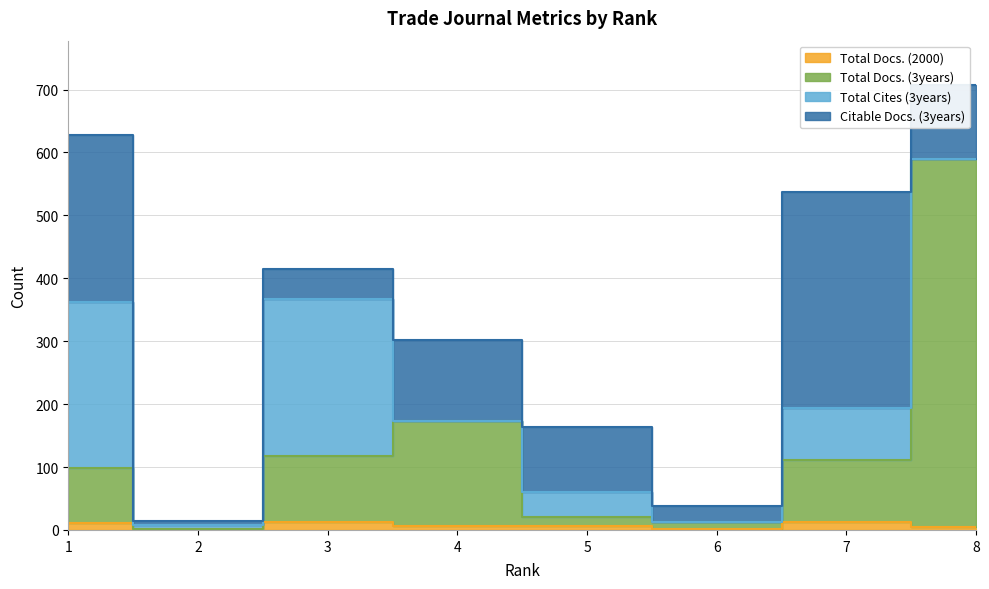

What is the difference between the maximum and minimum values in the Total Docs. (3years) series?

587